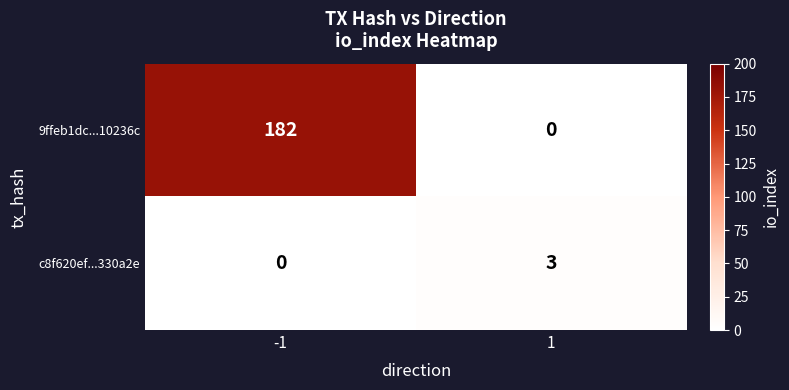

What is the sum of all 9ffeb1dc...10236c values?

182